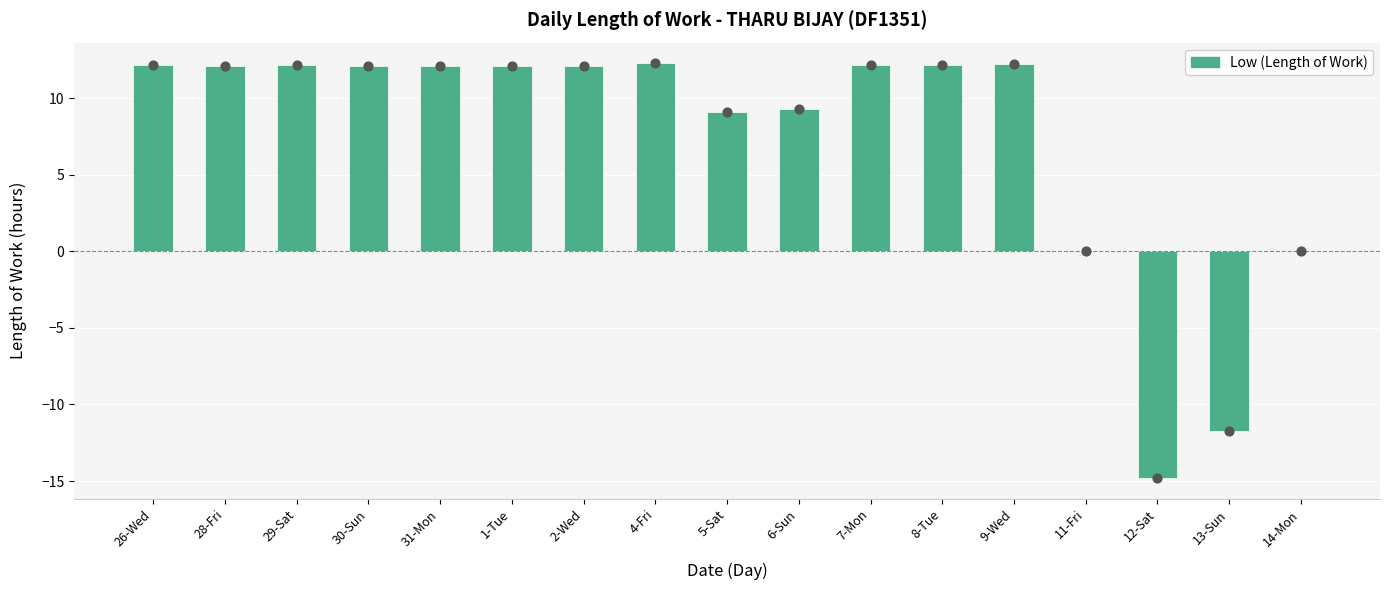

Which has a higher value, 31-Mon or 28-Fri?

28-Fri